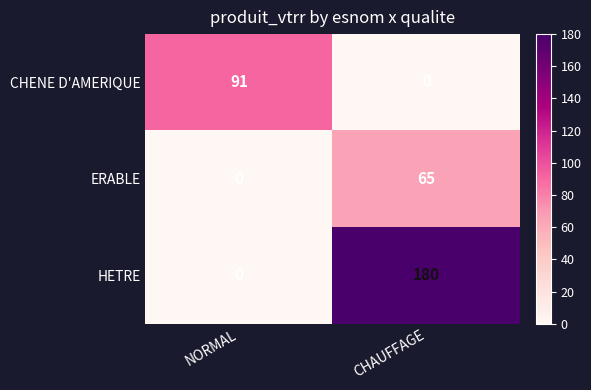

Reading left to right, extract all data points from this chart.

CHENE D'AMERIQUE: NORMAL=91	CHAUFFAGE=0
ERABLE: NORMAL=0	CHAUFFAGE=65
HETRE: NORMAL=0	CHAUFFAGE=180